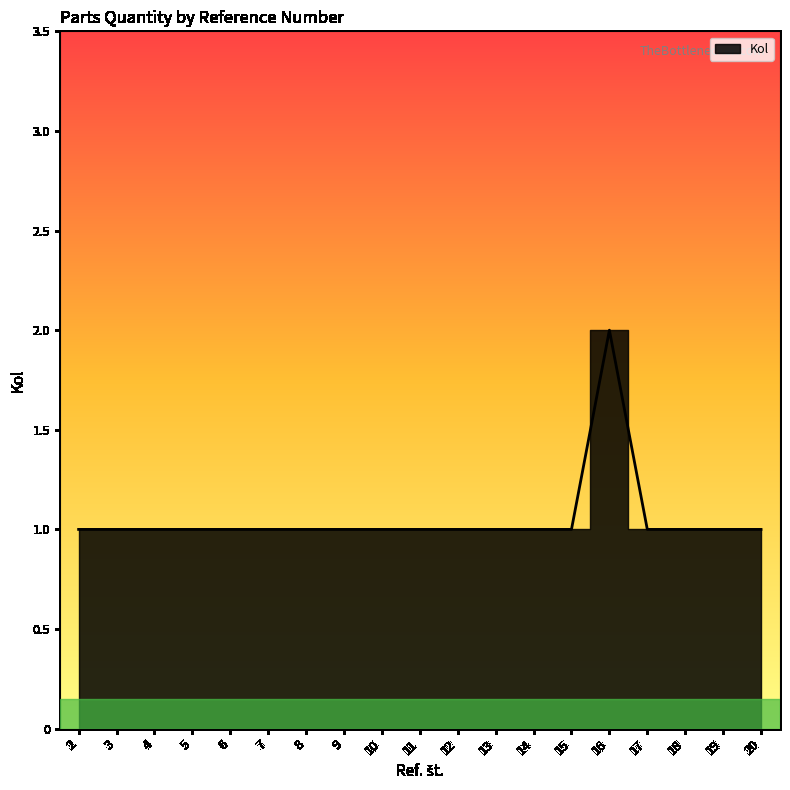

What is the minimum value shown in the chart?

1